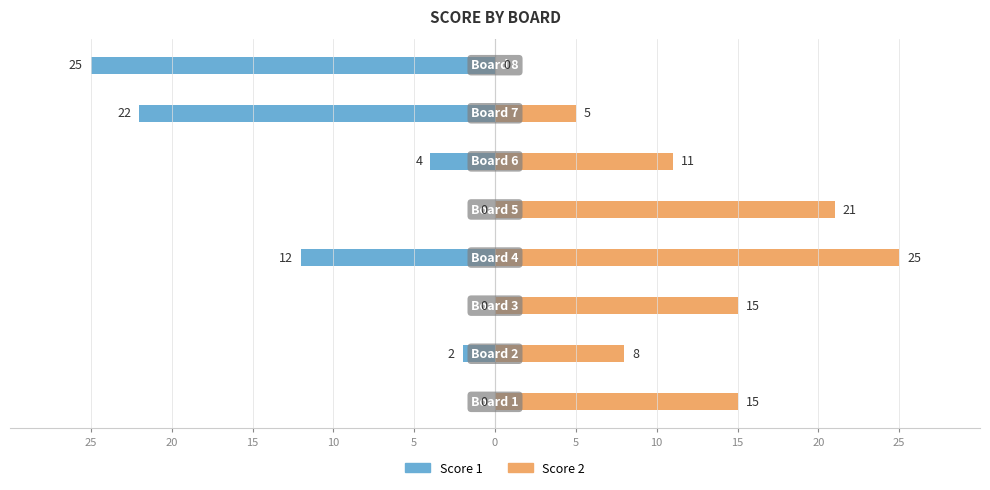

Are the bars grouped side by side (vs. stacked)?

Yes